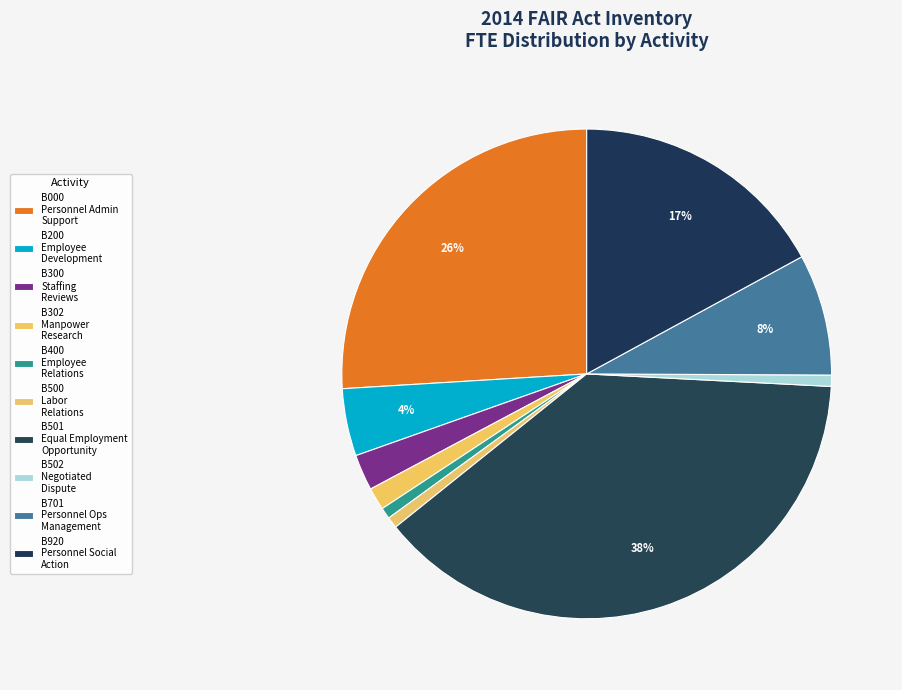

Count the number of slices in the pie.

10